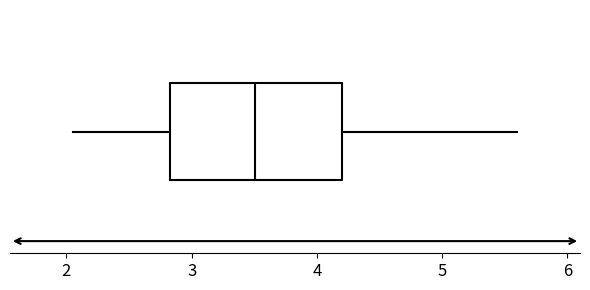

Where does the right whisker of the box end on the x-axis? The values are not printed on the chart, so give them approximately, as read against the axis.

5.6